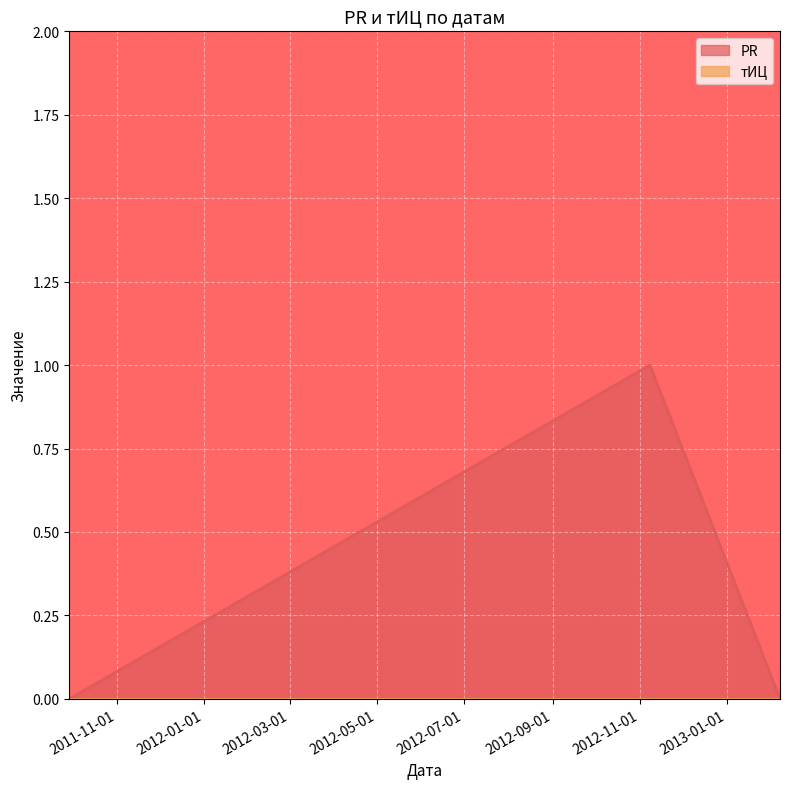

What position from the left is 2012-11-08?

2